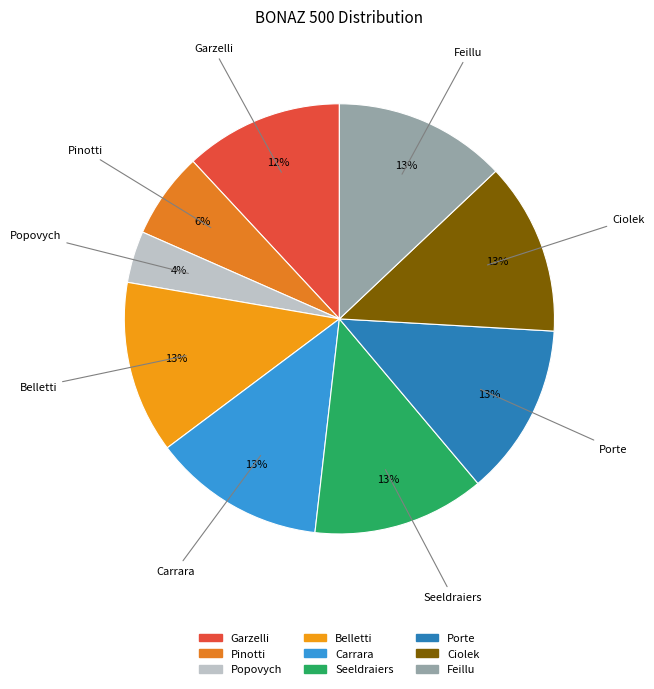

What is the ratio of the value at Ciolek to the value at Porte?

1.0